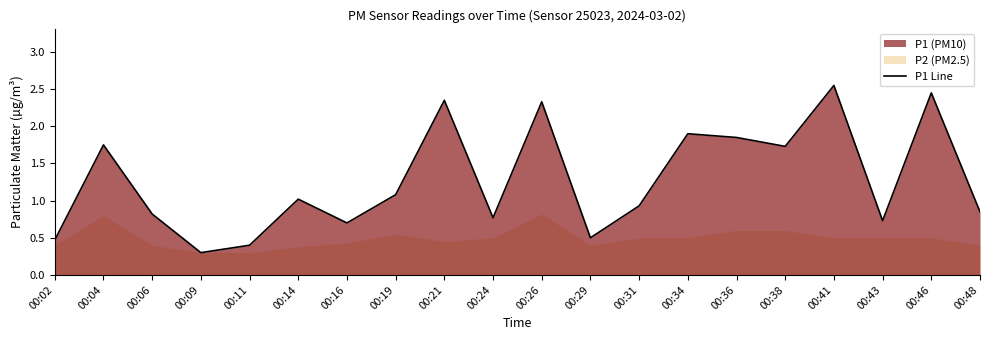

How many data points are above 1?

10